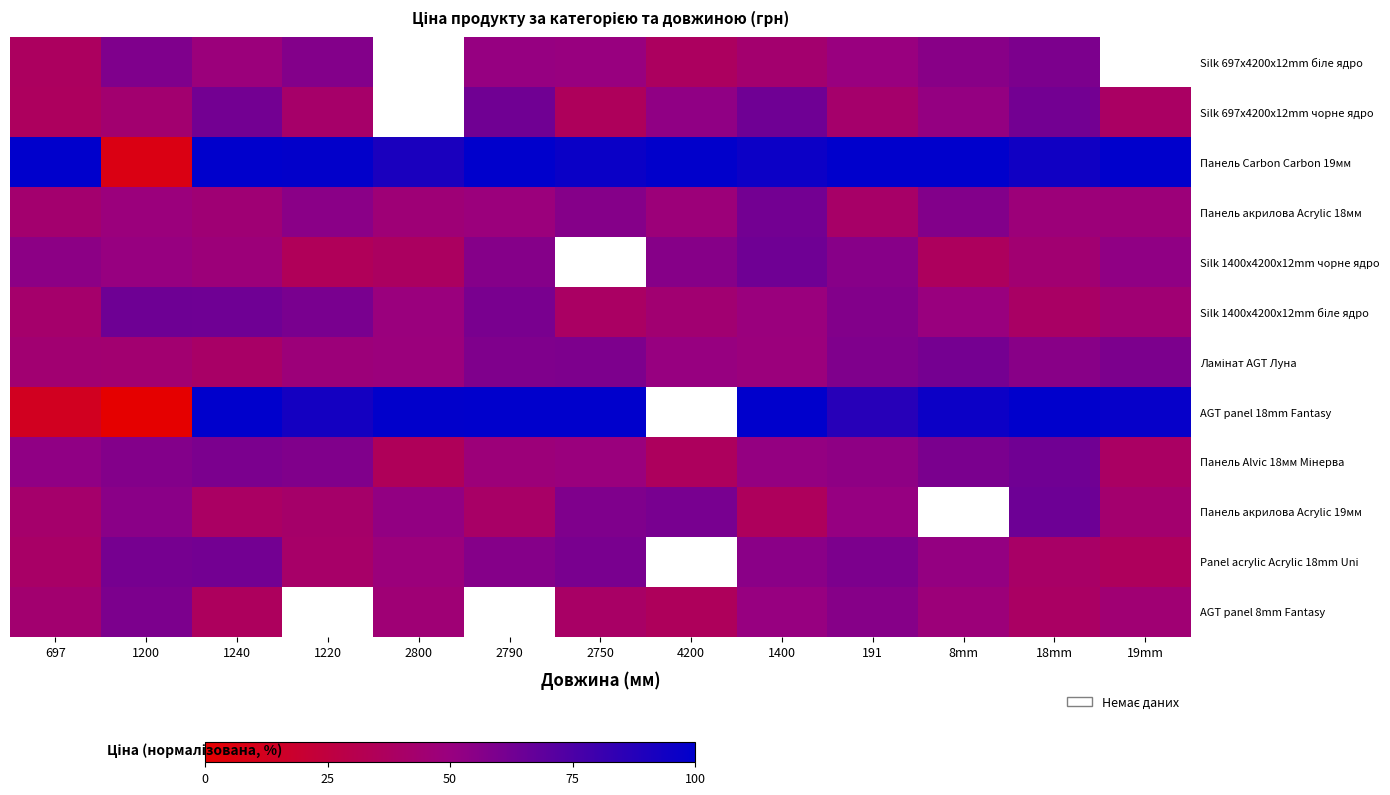

Which series has the largest total across all categories?

Панель Carbon Carbon 19мм